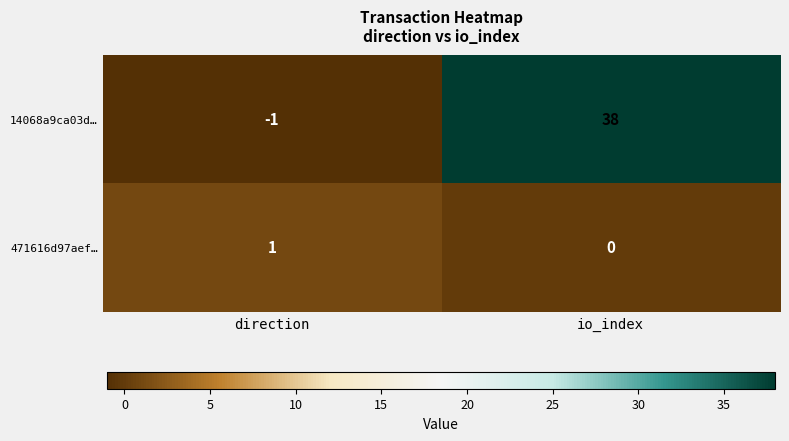

At io_index, list the series in order from smallest to largest.

471616d97aef…, 14068a9ca03d…